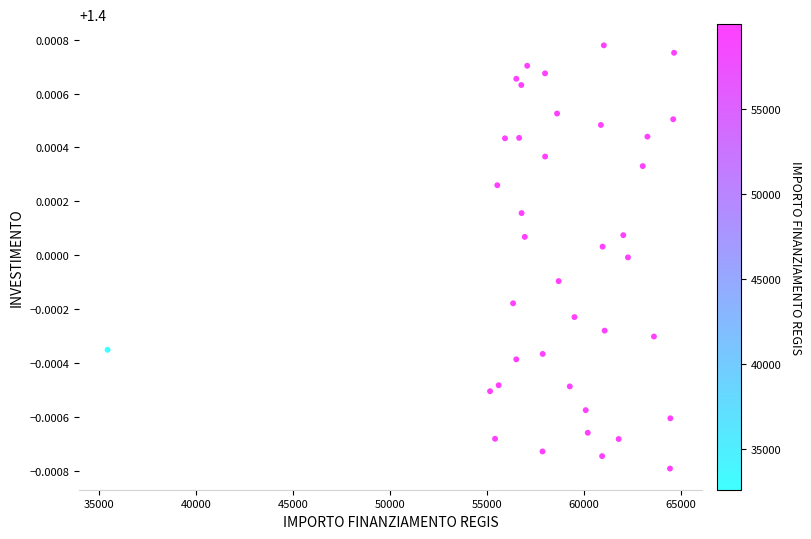

What is the range of X values (max minus min)?

29224.3